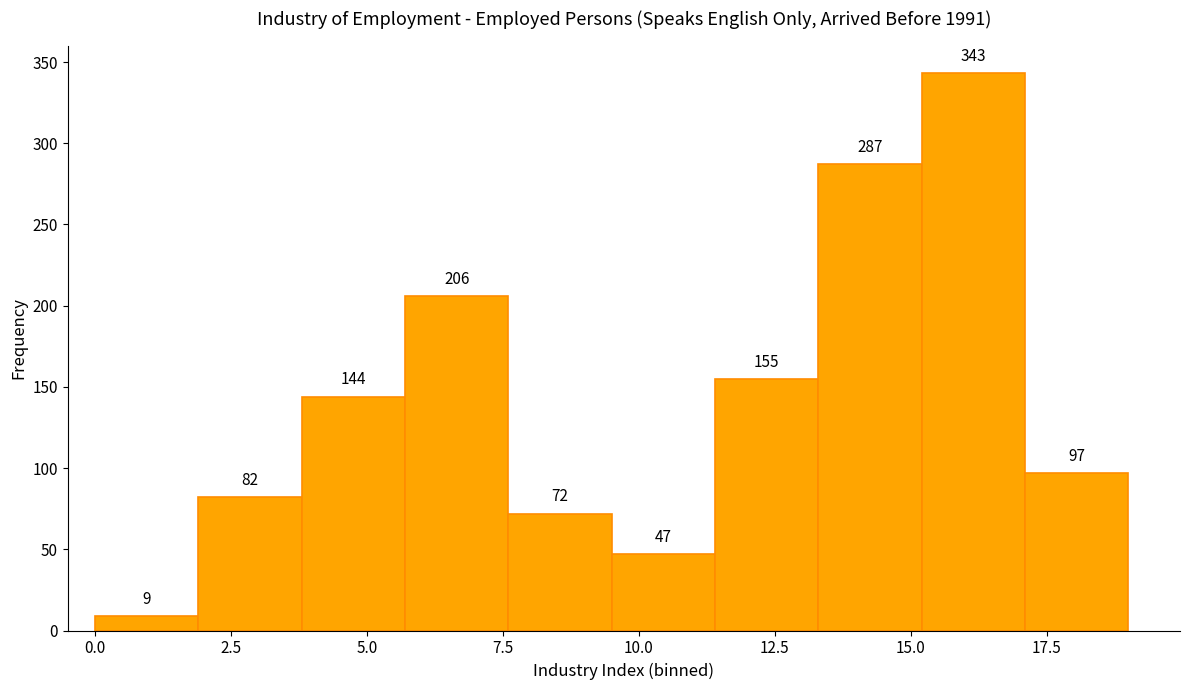

Read against the x-axis, roughly where is the centre of the tallest bar?

16.0